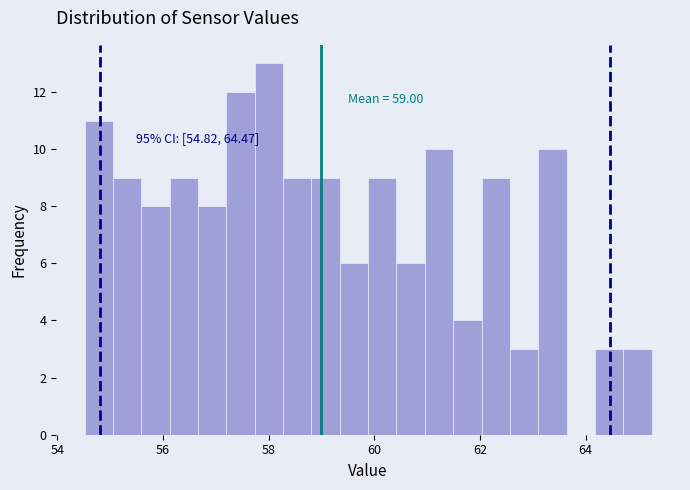

Read against the x-axis, roughly where is the centre of the tallest bar?

58.0